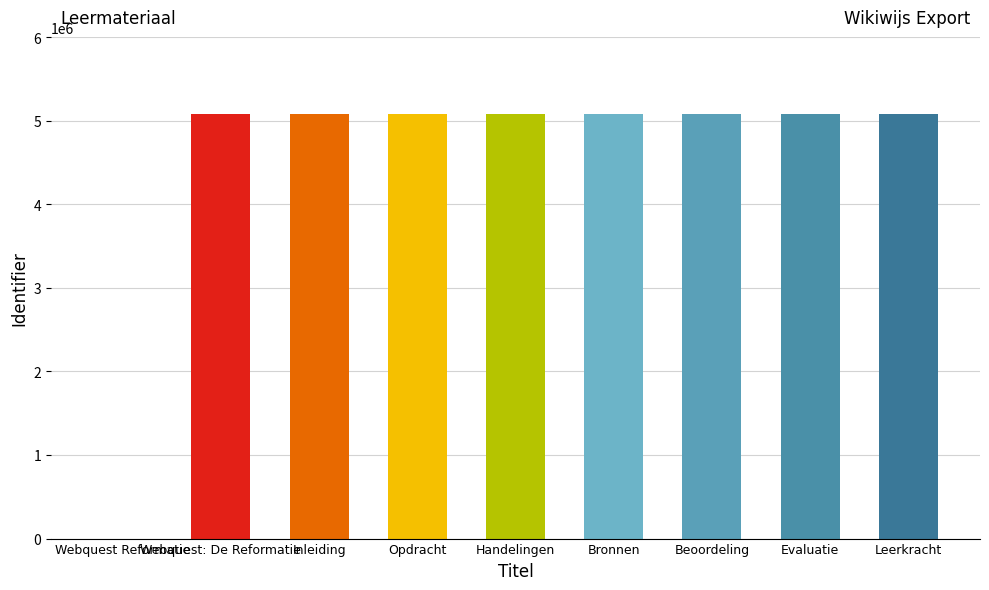

What is the greatest value displayed?

5082325